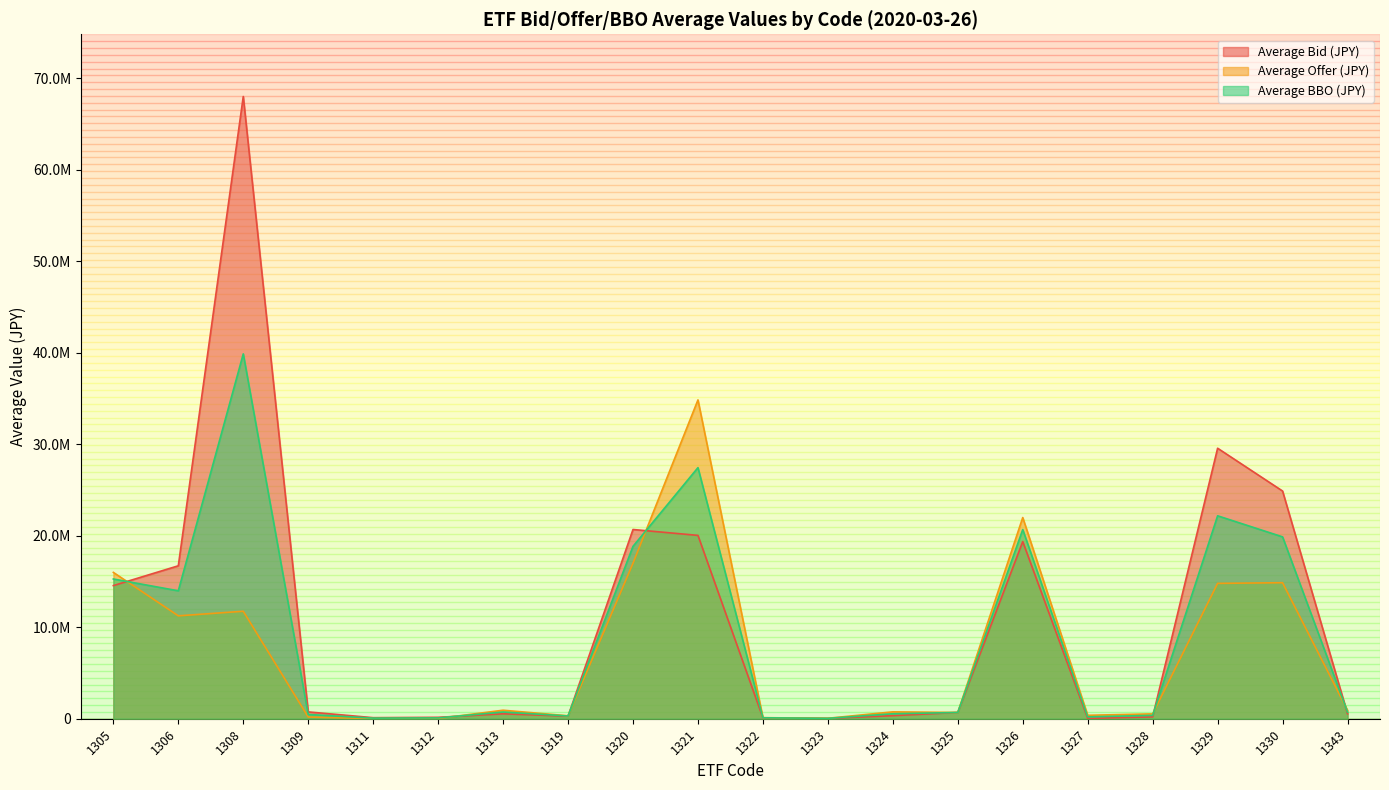

How many interior local valleys does the Average Offer (JPY) series have?

6